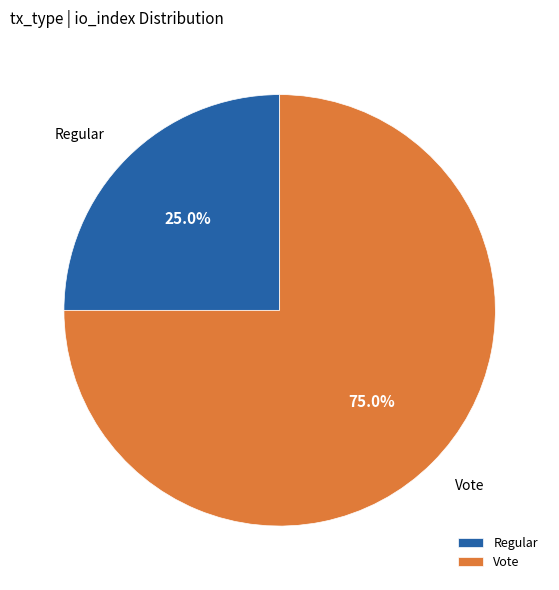

What percentage is the Vote slice, to the nearest percent?

75%